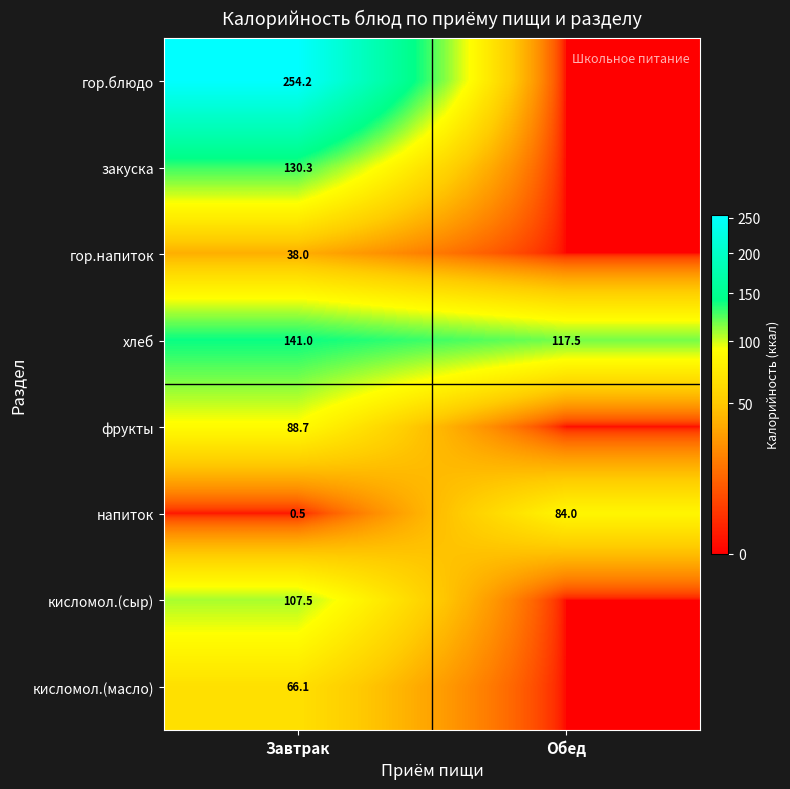

What is the total value across all series at Завтрак?

826.3